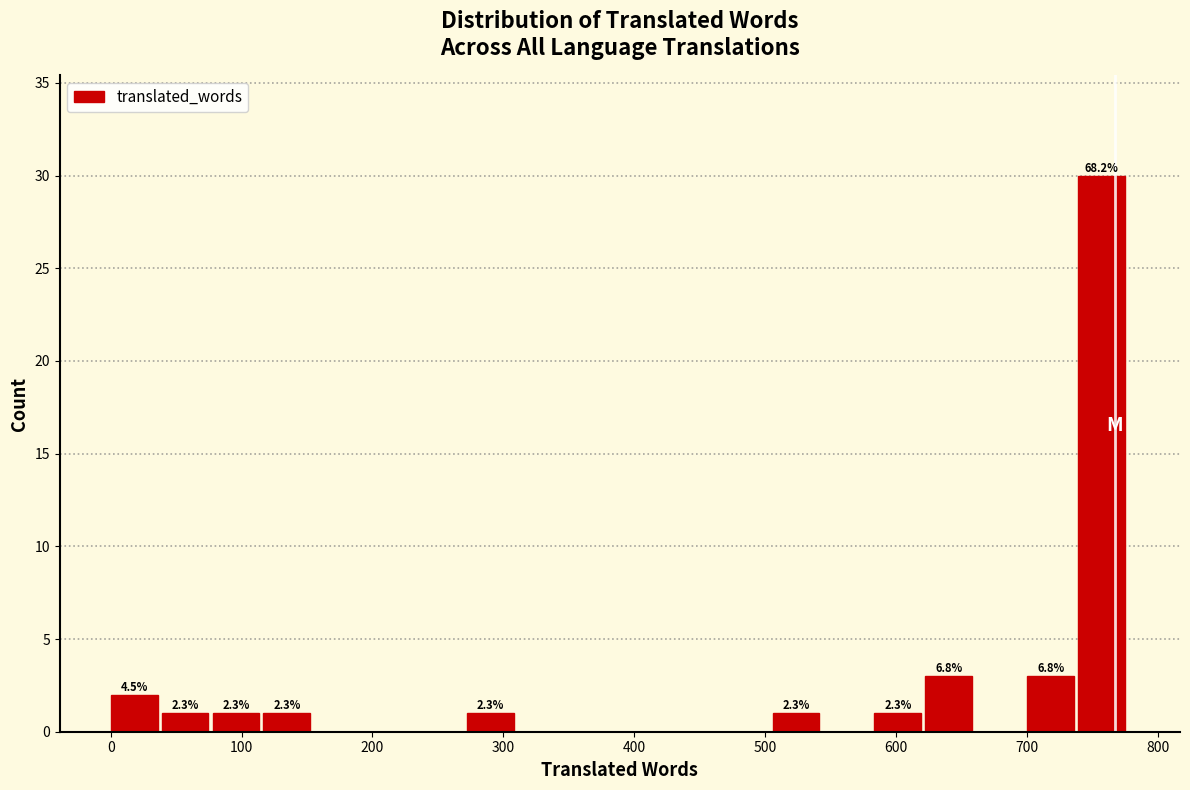

Around what value on the x-axis is the tallest bar? Give the approximate position of its centre, as read against the axis.

760